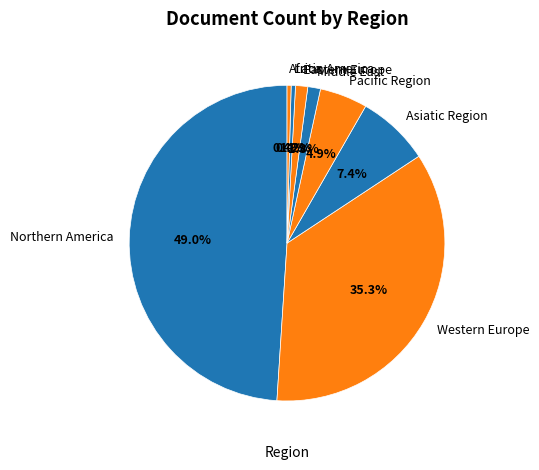

Is there a majority slice in this chart?

No